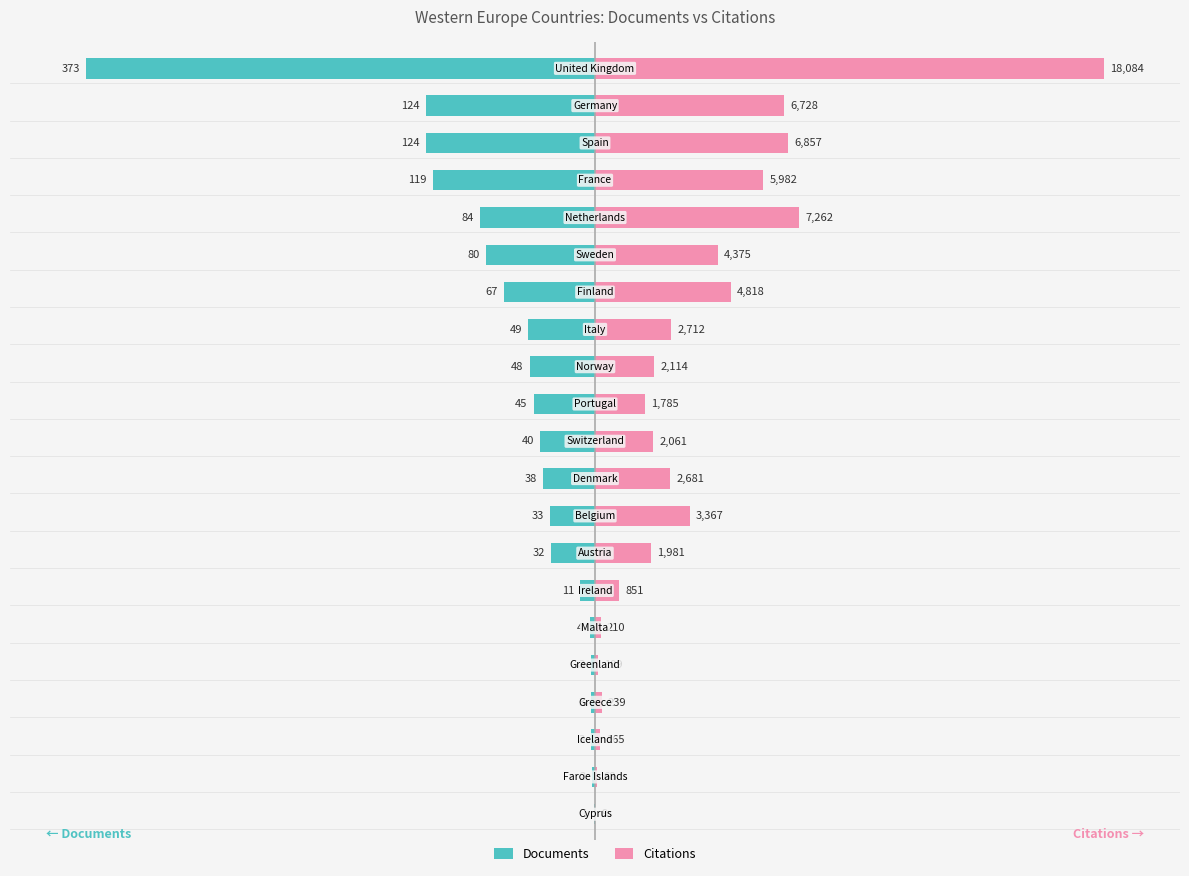

Is it true that Documents equals -47.2 at 17?

False